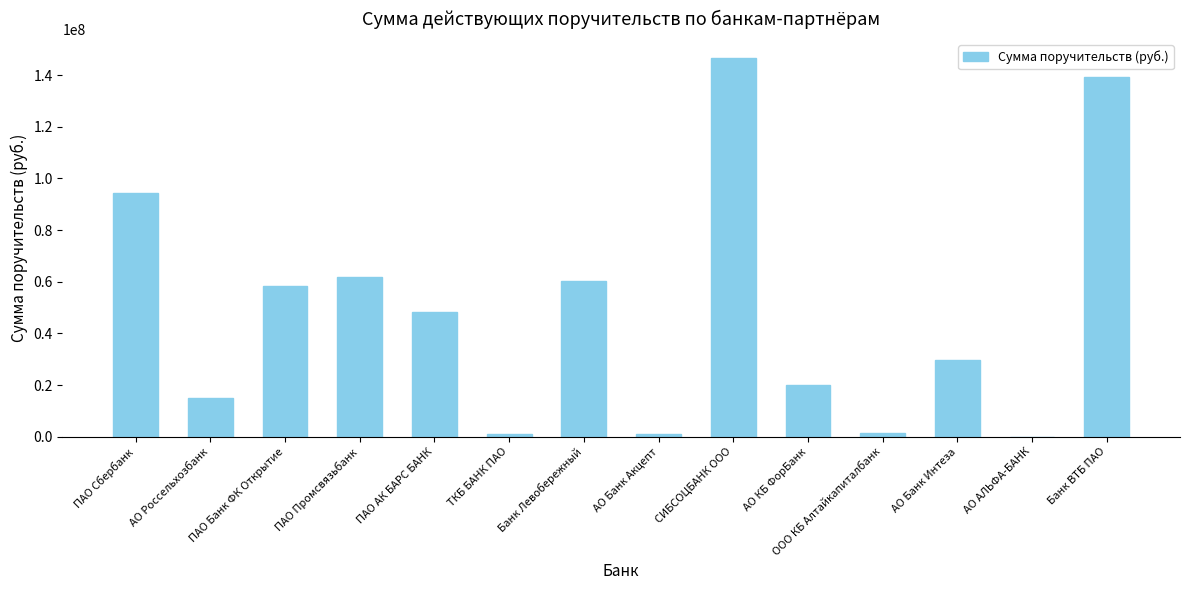

What is the ratio of the value at АО Банк Интеза to the value at Банк Левобережный?

0.5